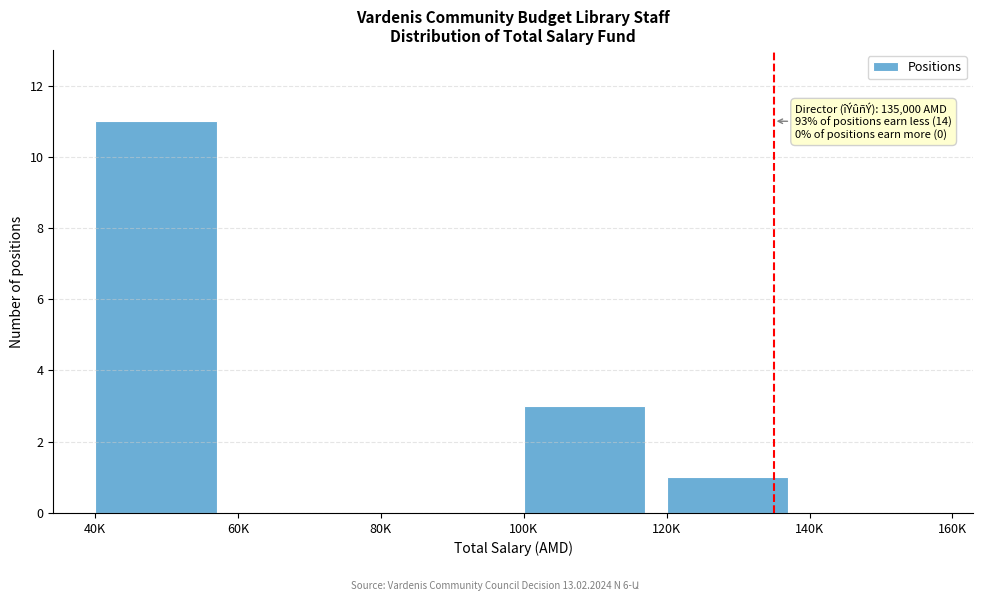

Reading left to right, extract all data points from this chart.

40K=11	60K=0	80K=0	100K=3	120K=1	140K=0